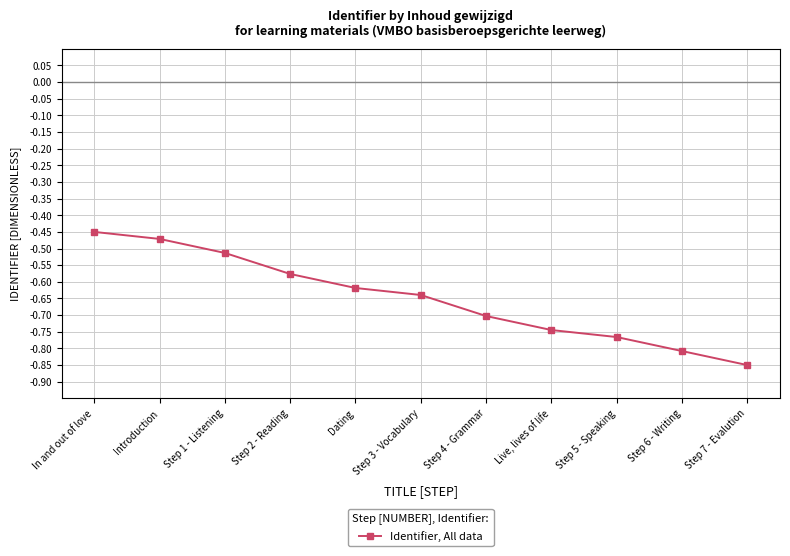

What position from the right is Step 3 - Vocabulary?

6